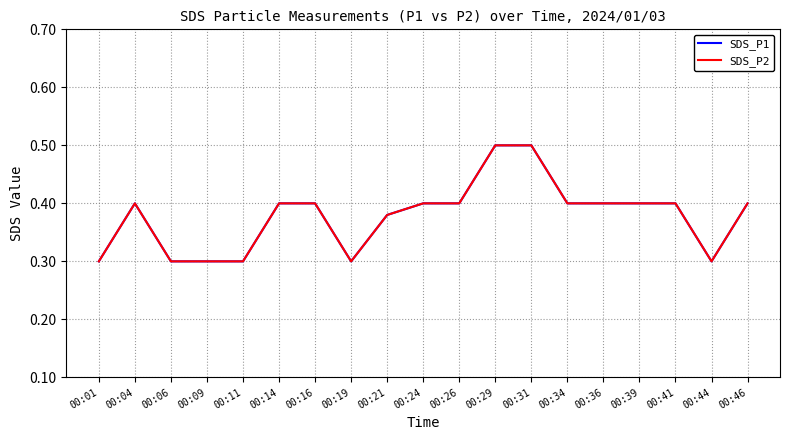

Does the chart display data point markers on the line(s)?

No